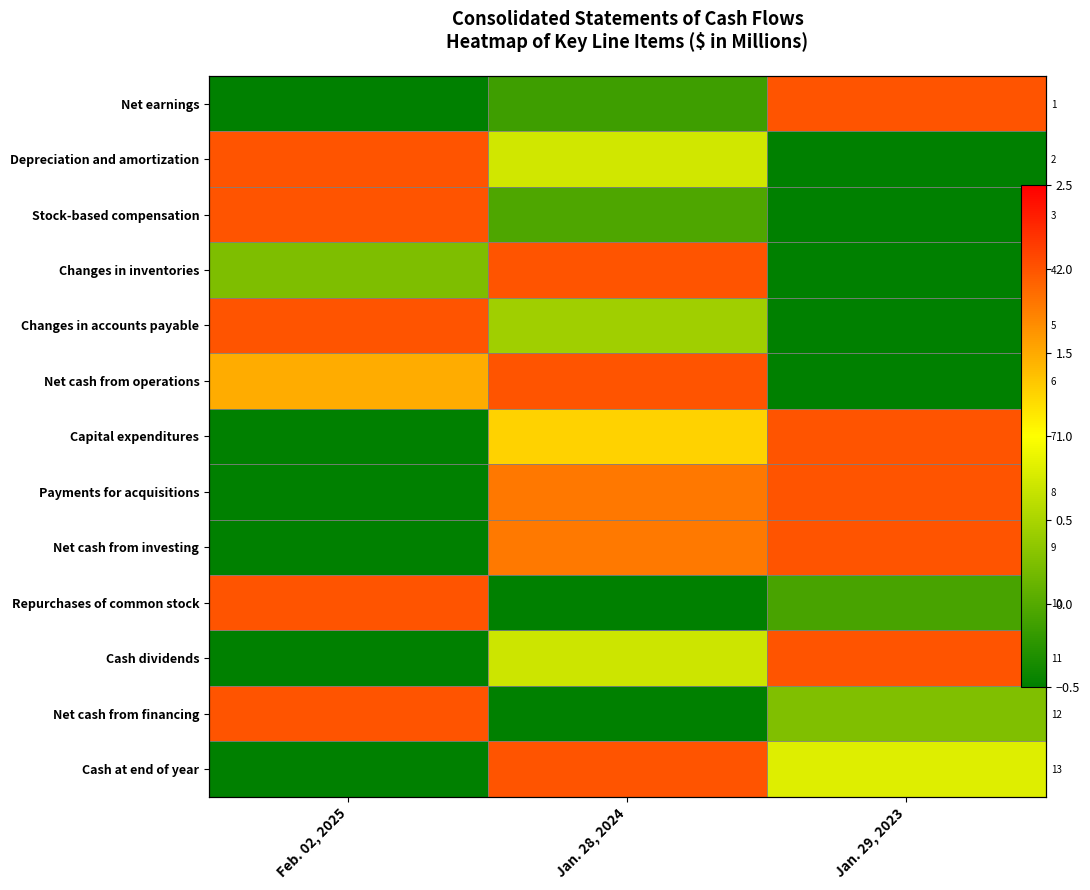

What is the maximum value for Cash dividends?

2.0